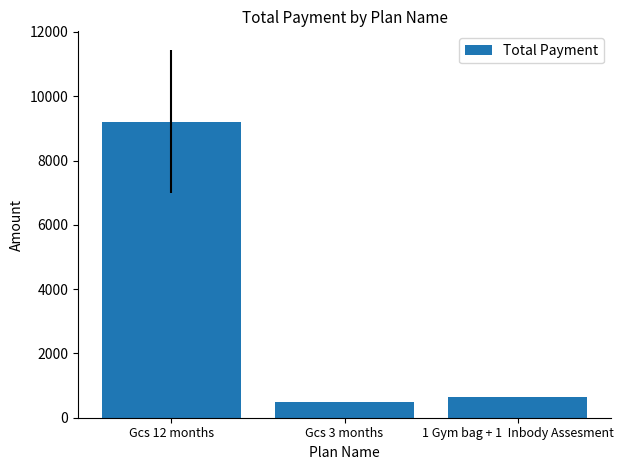

What is the label of the 3rd bar from the right?

Gcs 12 months